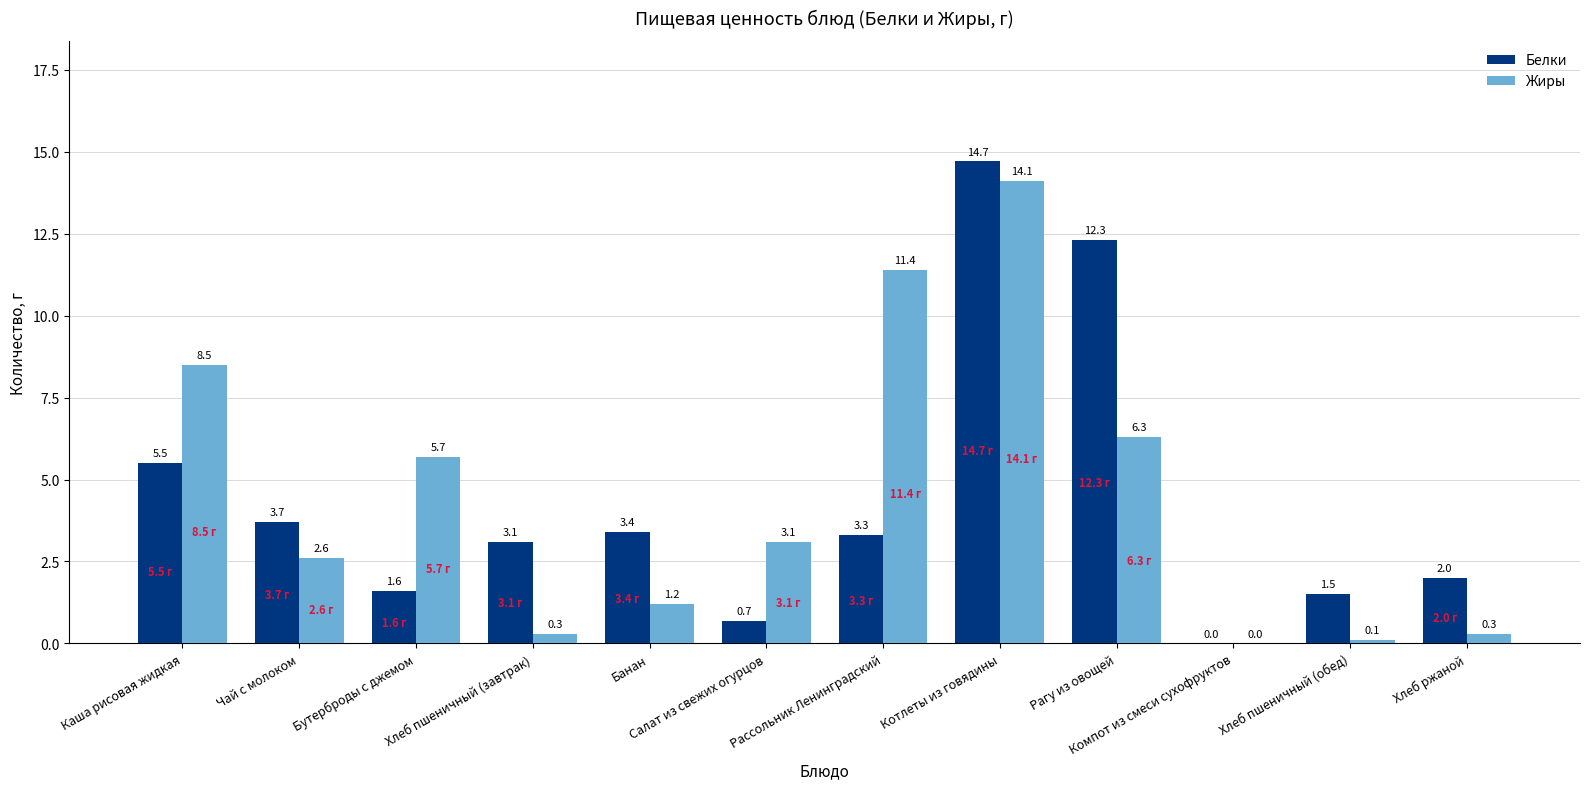

How many data points does each series have?

12